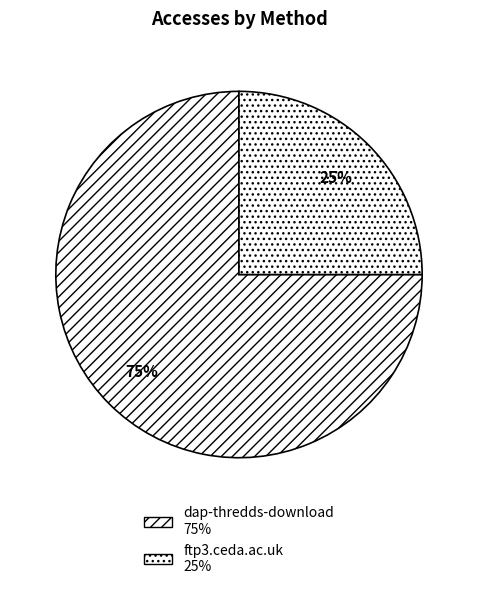

Which slice represents more than half of the pie?

dap-thredds-download